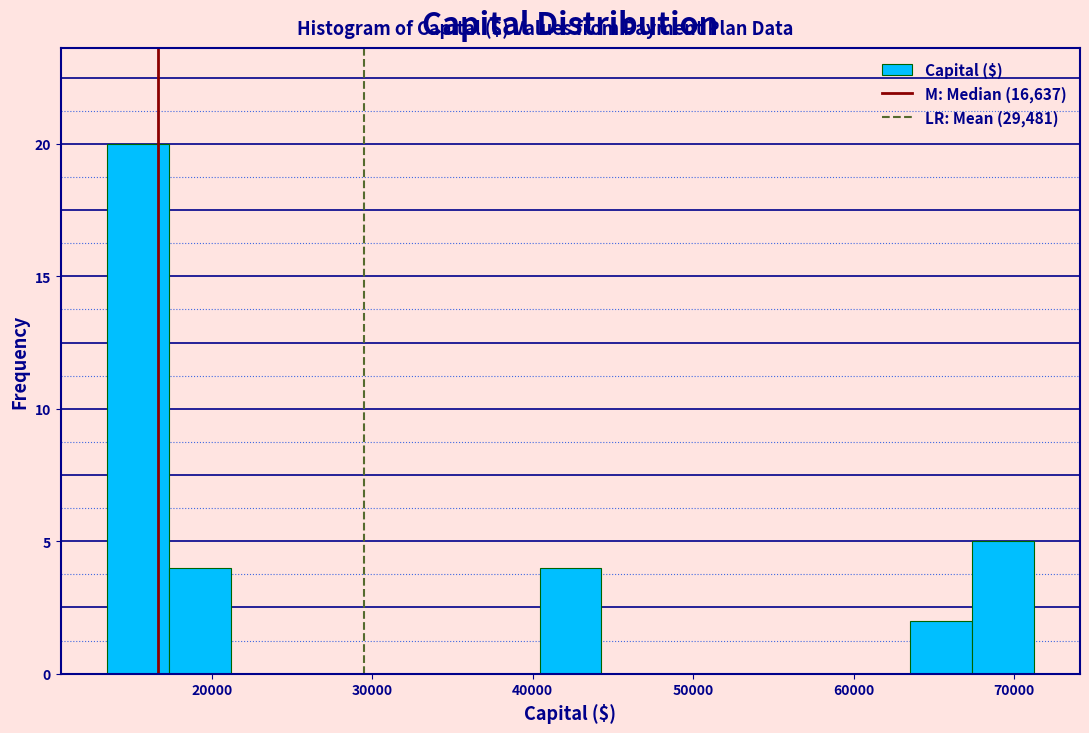

Around what value on the x-axis is the tallest bar? Give the approximate position of its centre, as read against the axis.

15000